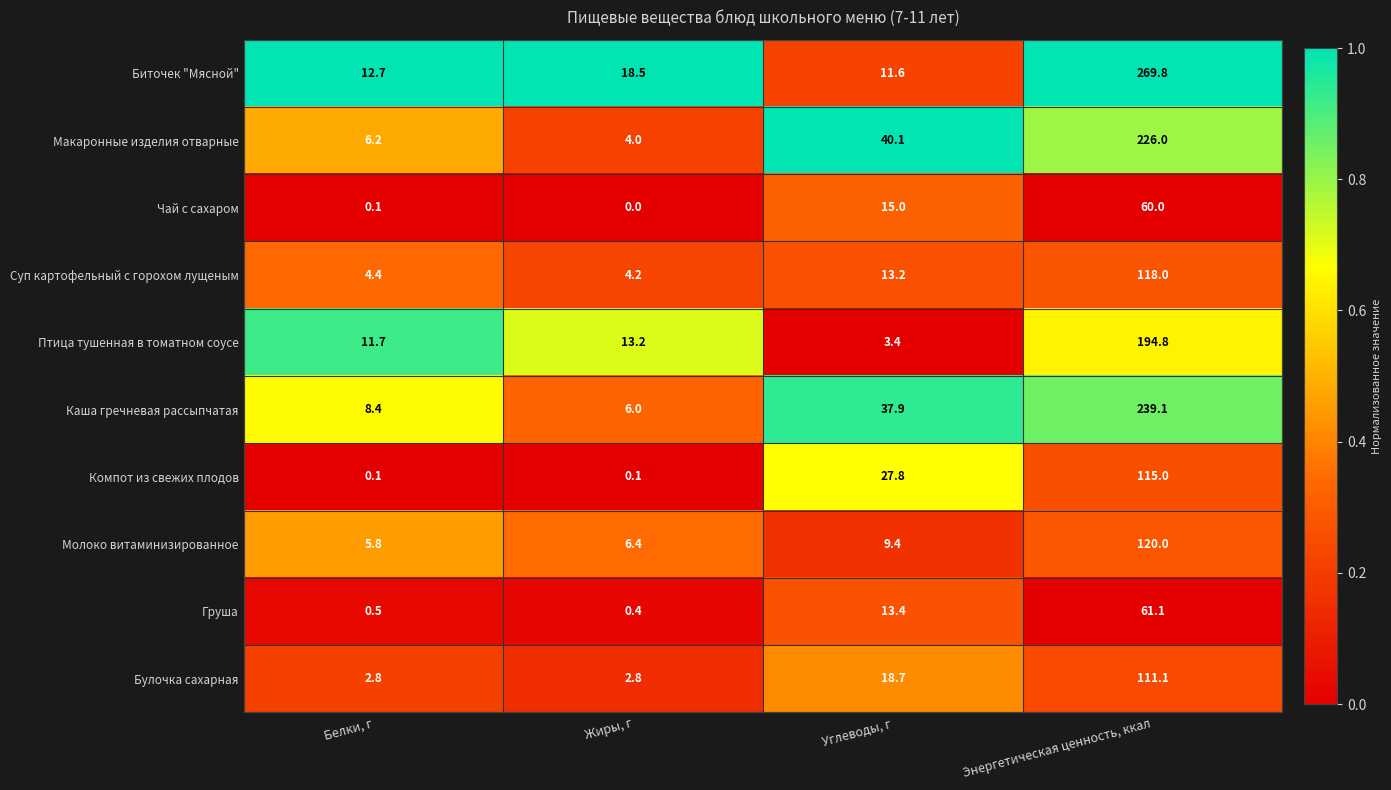

What is the sum of all Каша гречневая рассыпчатая values?

291.4